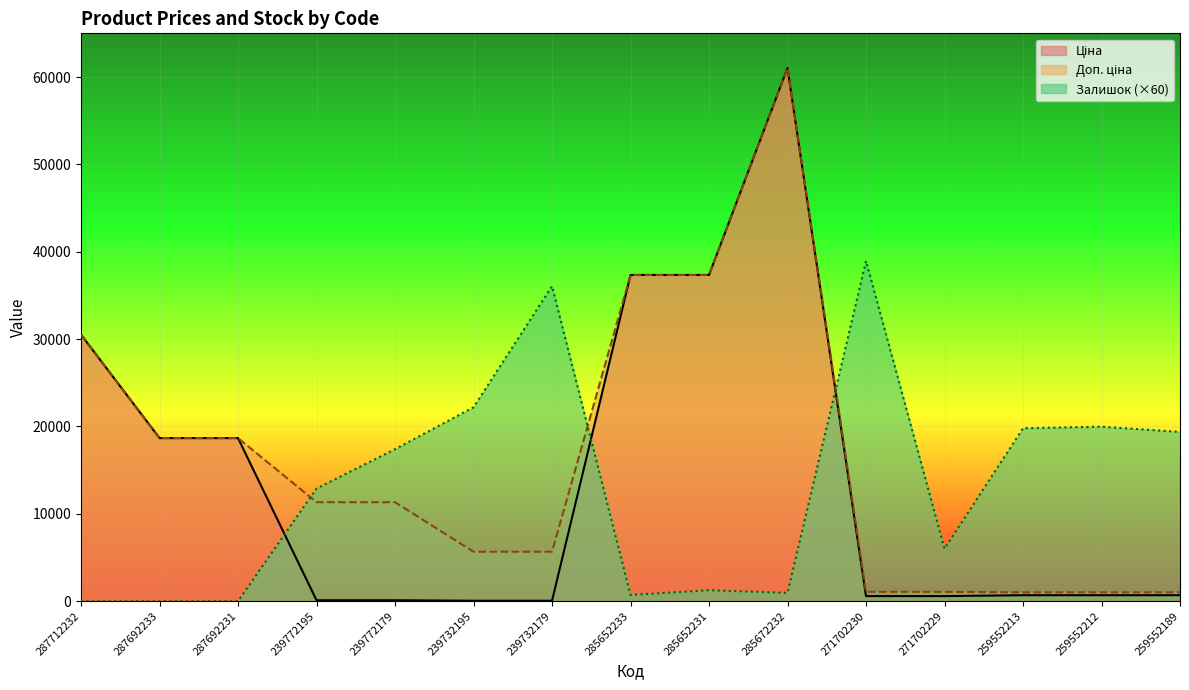

What is the total value across all series at 287692233?

37343.0